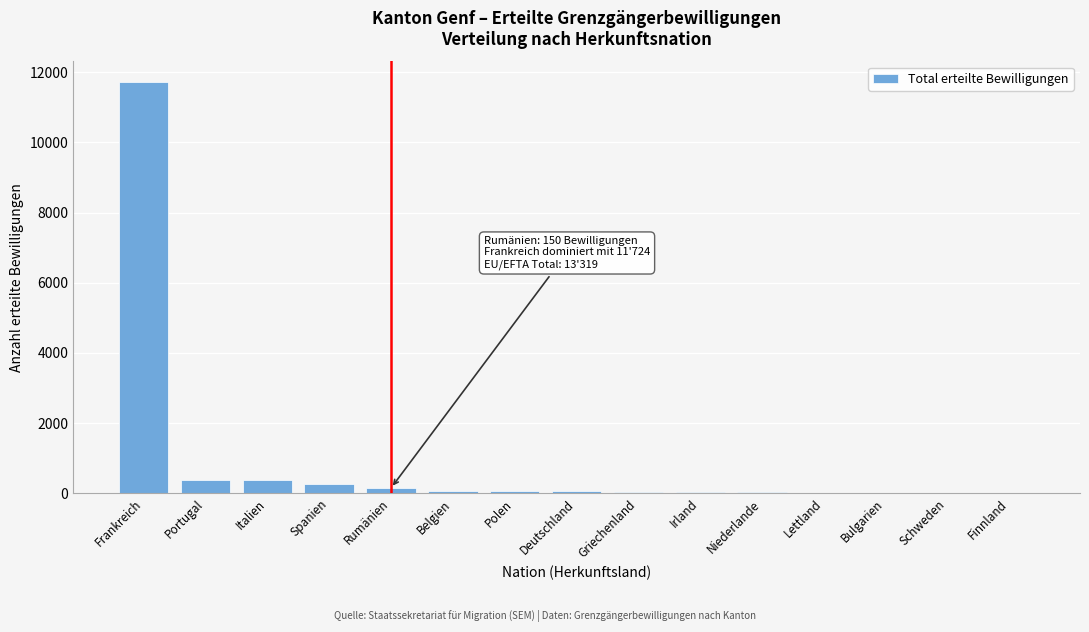

At which label is the value closest to 5865?

Portugal